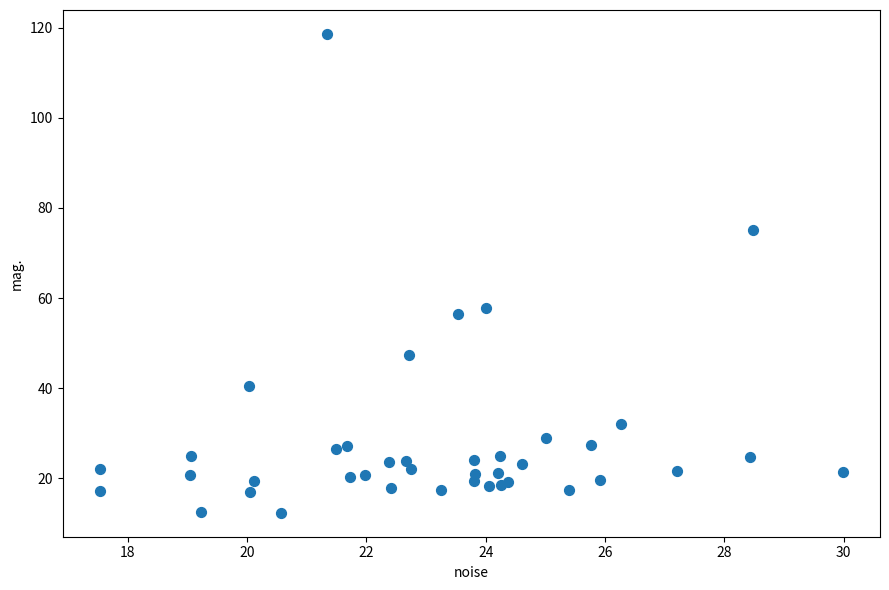

What Y value in the scatter plot is closest to 65?

57.8